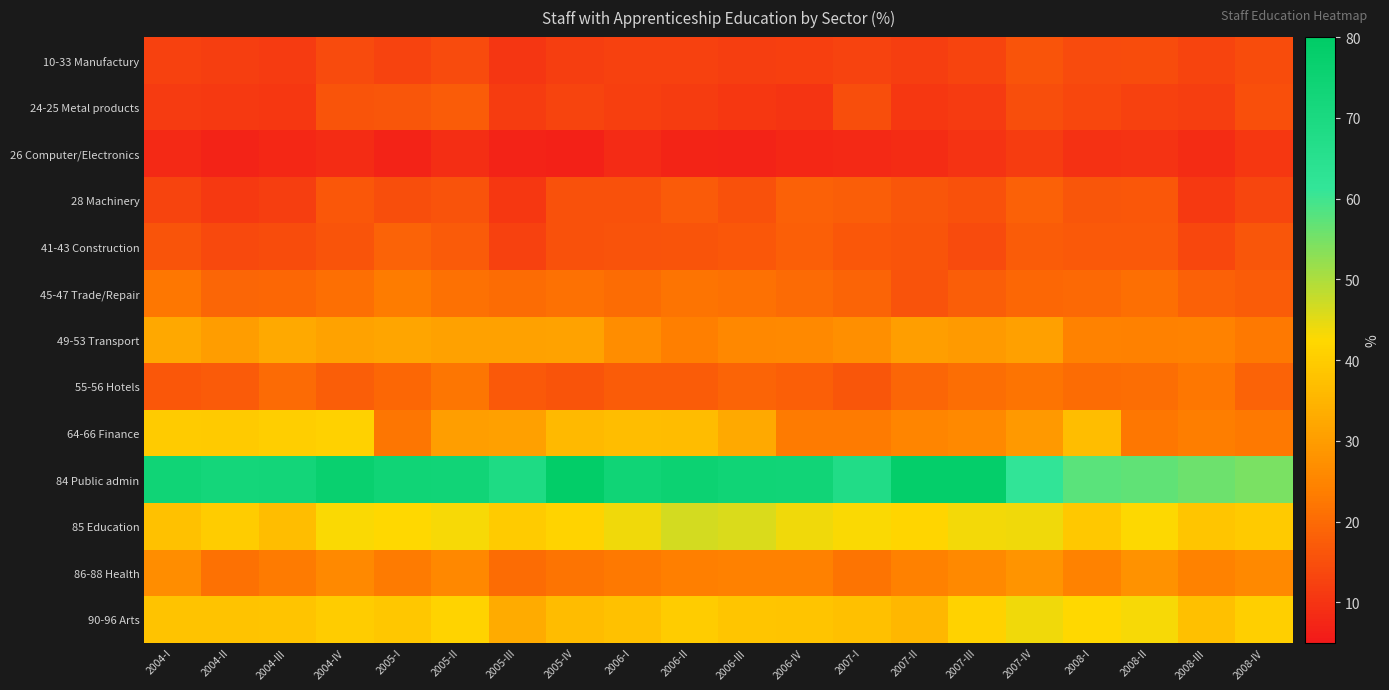

Rank the series at 2004-II from lowest to highest value.

26 Computer/Electronics, 24-25 Metal products, 28 Machinery, 10-33 Manufactury, 41-43 Construction, 55-56 Hotels, 45-47 Trade/Repair, 86-88 Health, 49-53 Transport, 90-96 Arts, 64-66 Finance, 85 Education, 84 Public admin